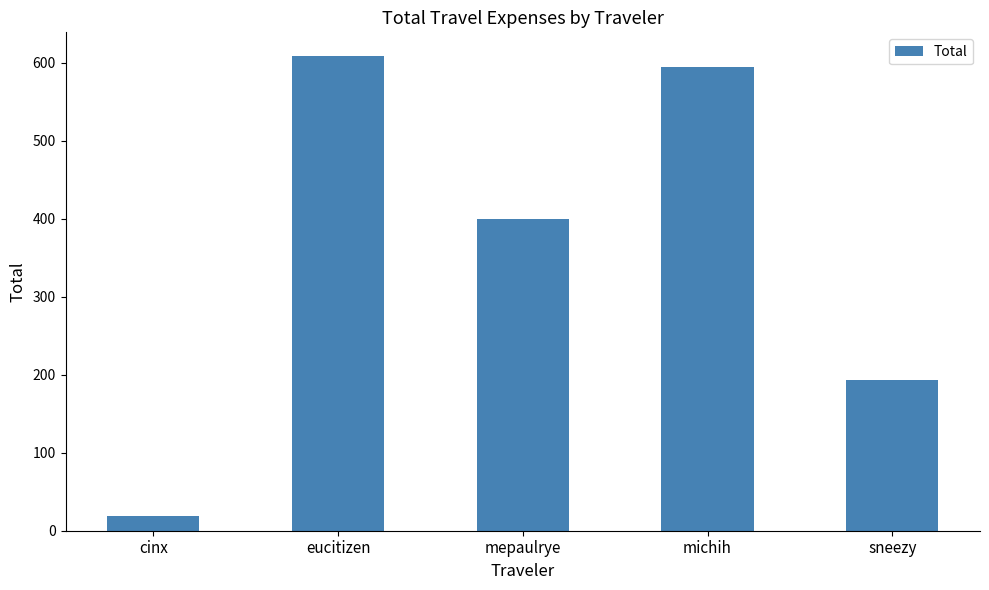

What position from the left is cinx?

1